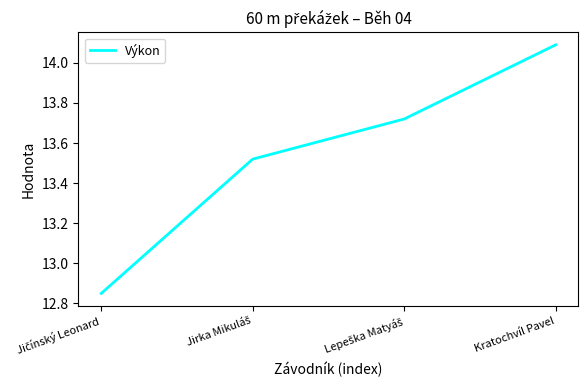

What is the difference between the maximum and minimum values?

1.2